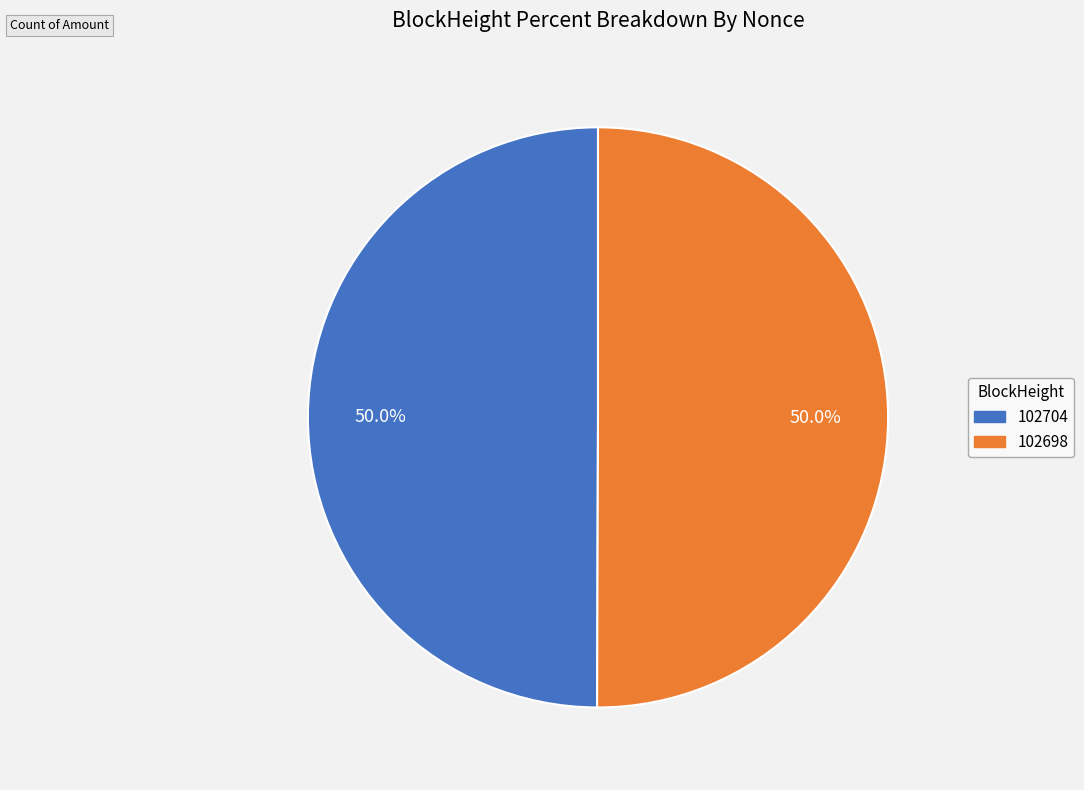

True or false: 102698 accounts for 99% of the total.

False